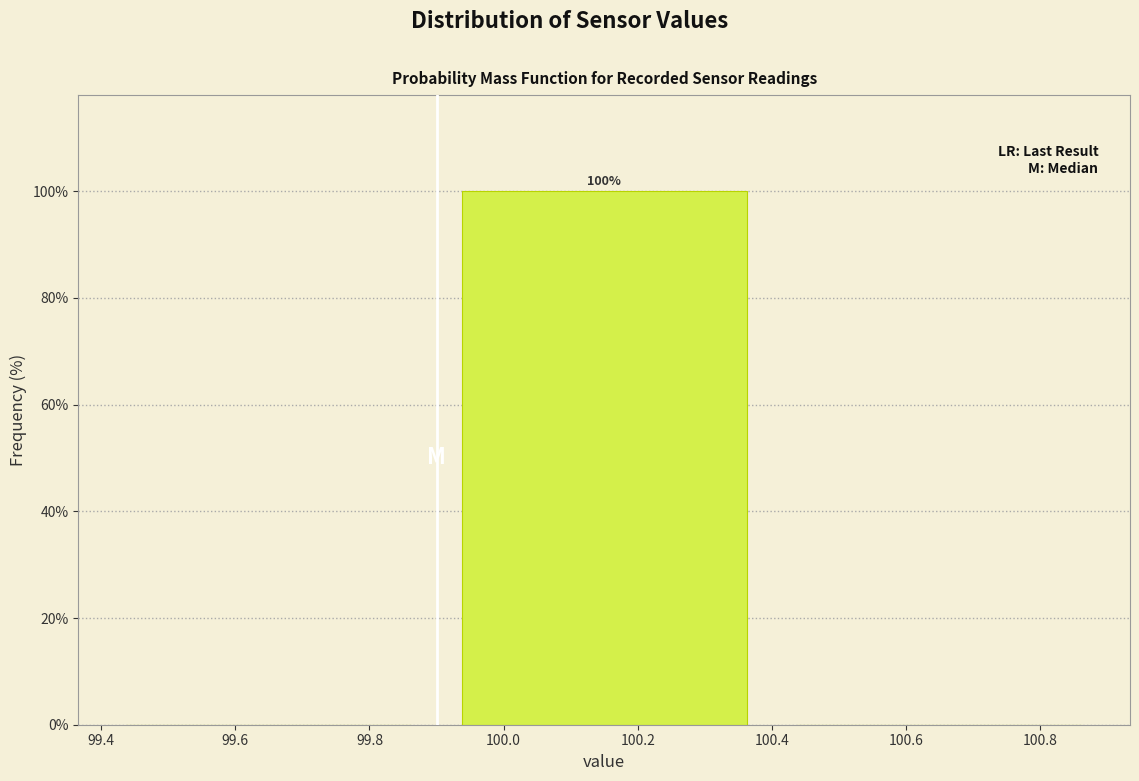

Over which range of the x-axis is the bar tallest?

99.9 to 100.4